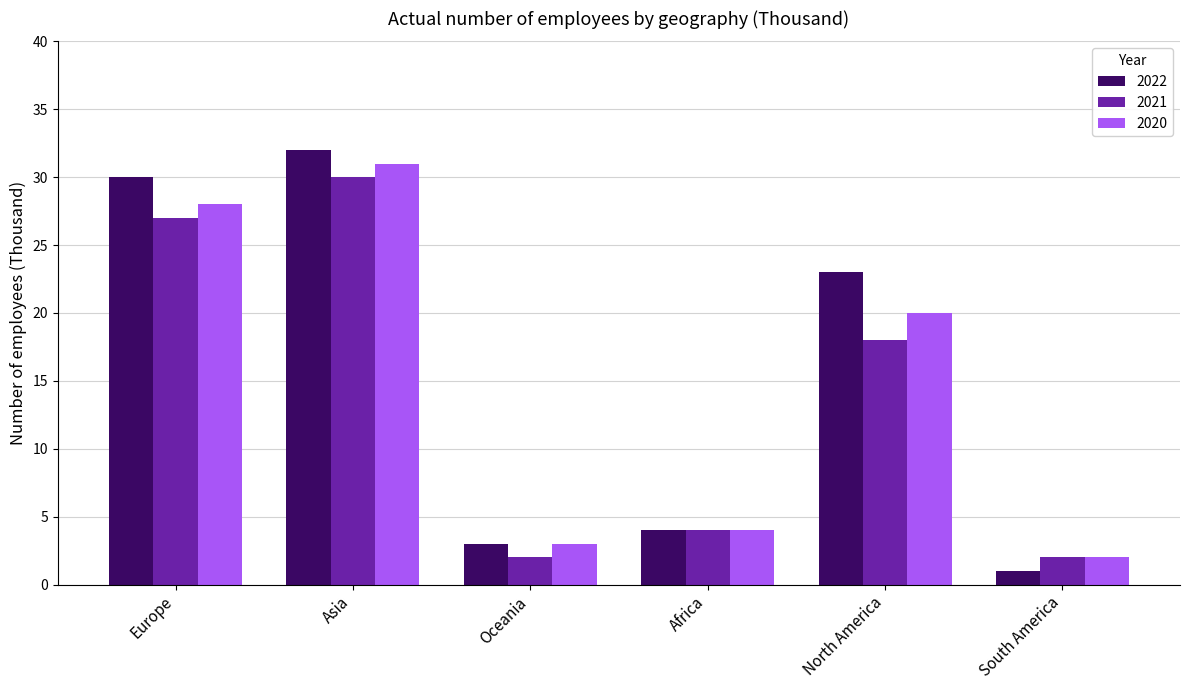

What is the approximate value of 2022 at Oceania?

3